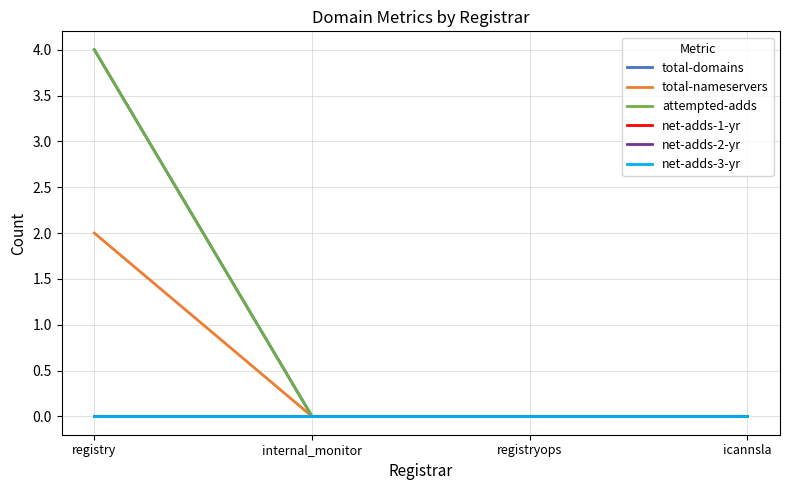

True or false: net-adds-3-yr and attempted-adds intersect in this chart.

False